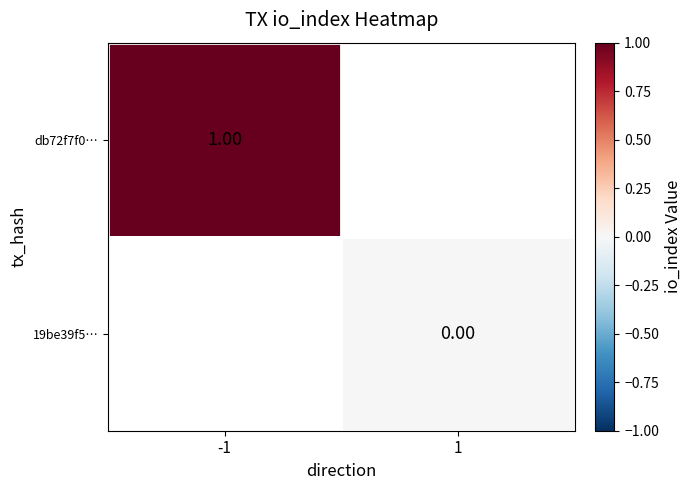

At how many categories does at least one series exceed 0?

1